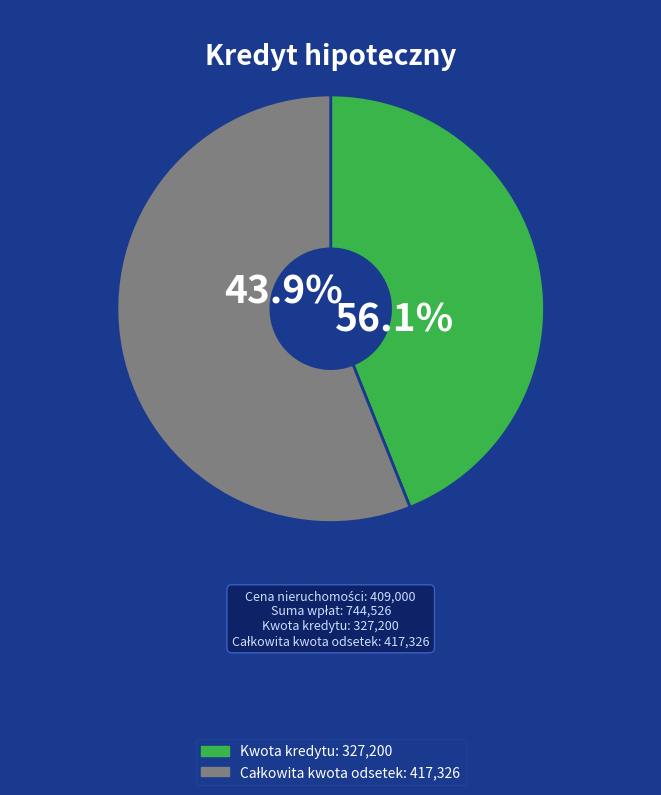

To the nearest percent, what is the difference between the Kwota kredytu and Całkowita kwota odsetek slice percentages?

12%